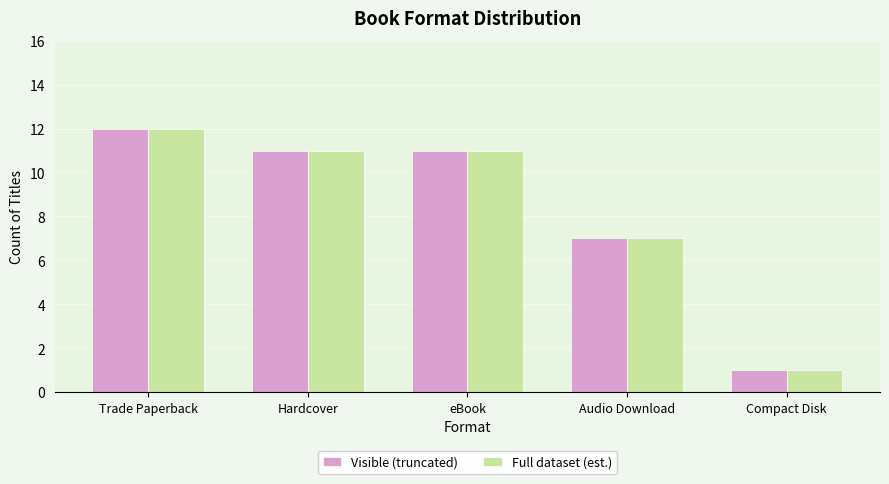

Reading left to right, list all the values displayed in this chart.

Visible (truncated): 12	11	11	7	1
Full dataset (est.): 12	11	11	7	1